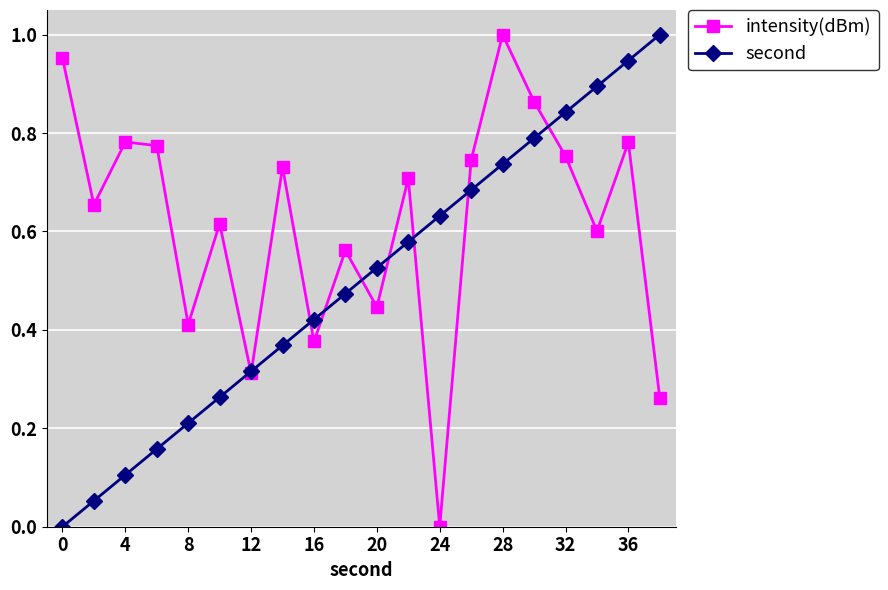

What are all the series names shown in the legend?

intensity(dBm), second